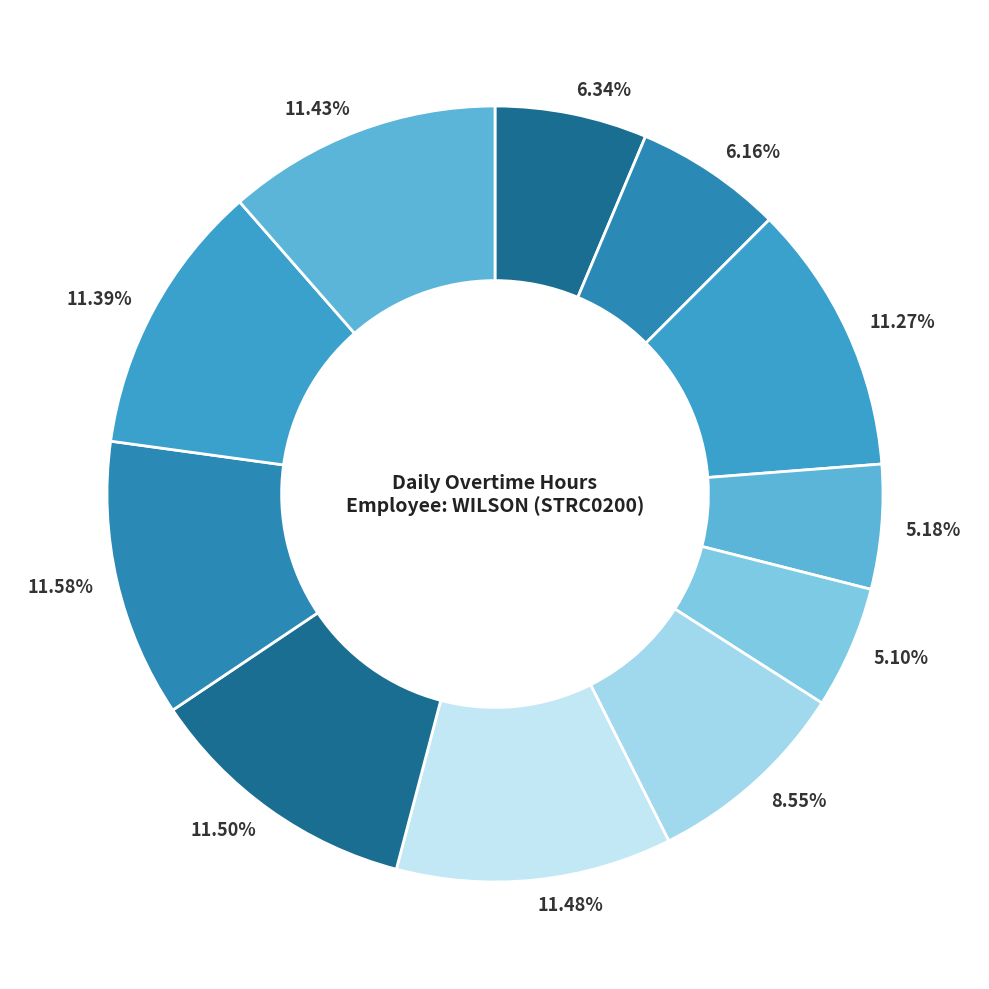

Which category has the biggest portion of the pie?

Day 24 (Tue)